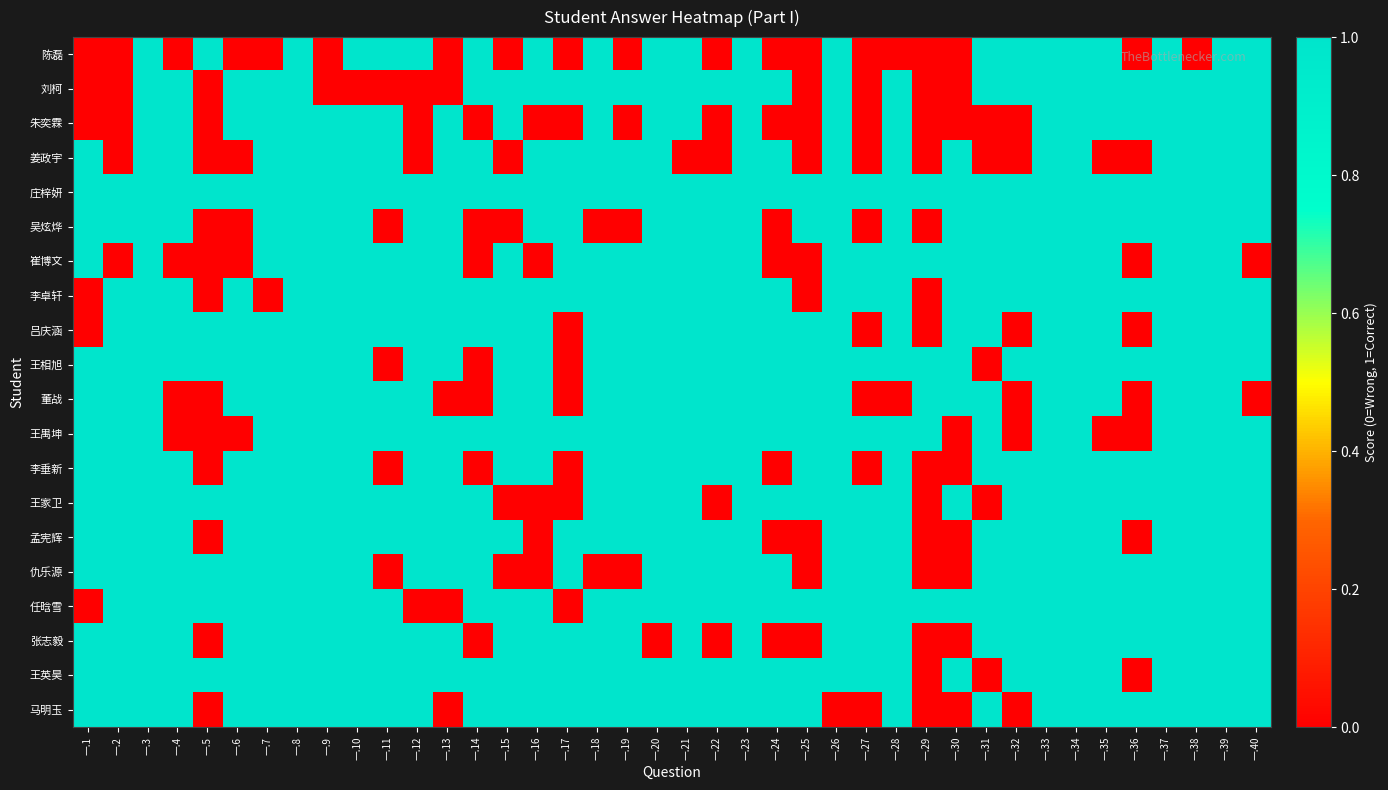

Which series has the widest spread of values?

陈磊